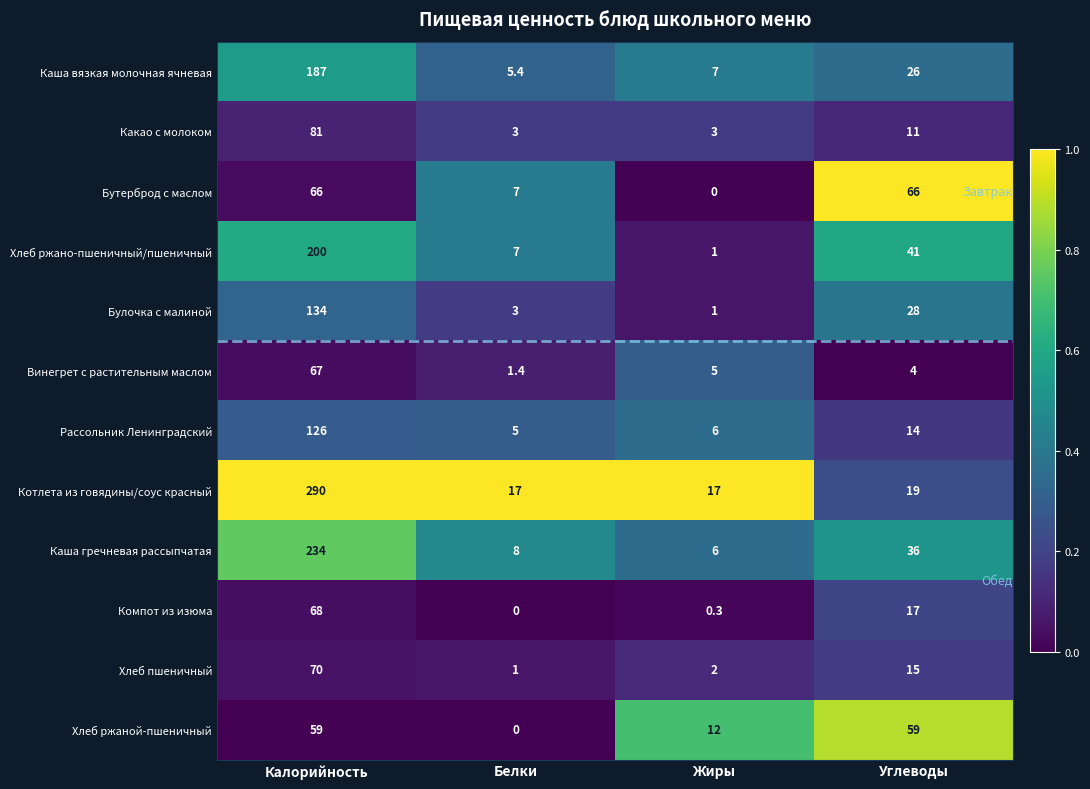

Which series has the largest total across all categories?

Котлета из говядины/соус красный